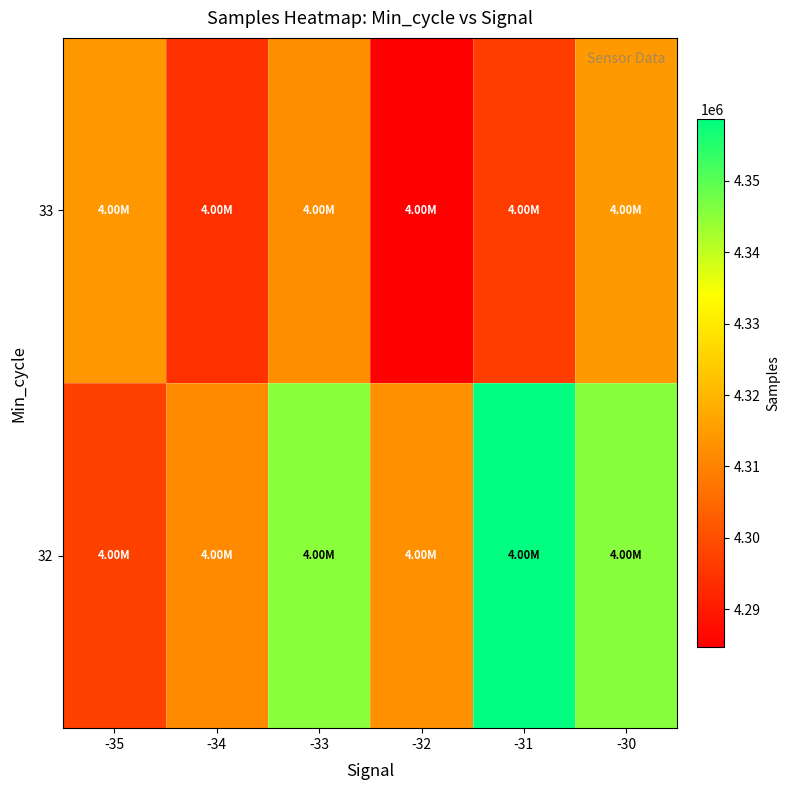

Between -34 and -33, which series saw the biggest shift?

32